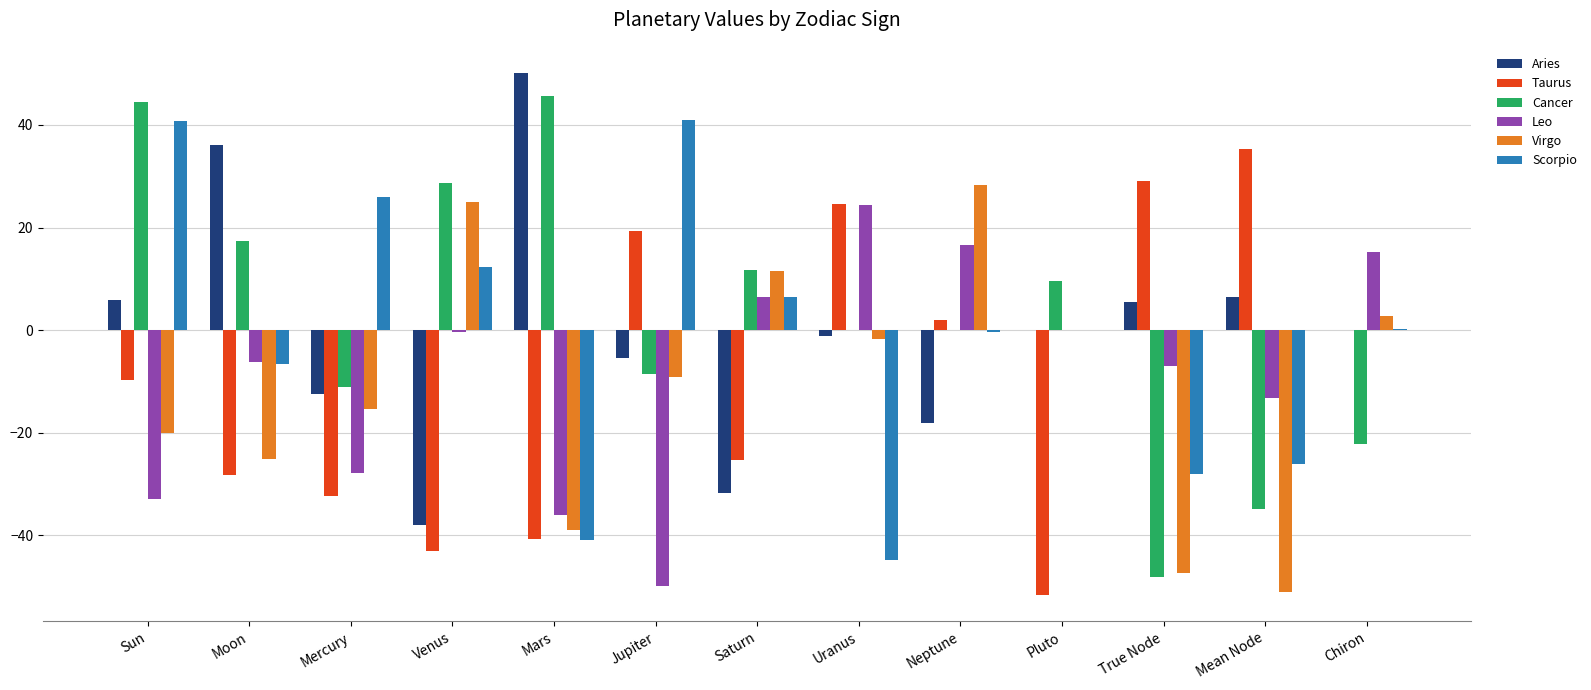

Is the value of Leo at Mercury greater than the value of Virgo at True Node?

Yes